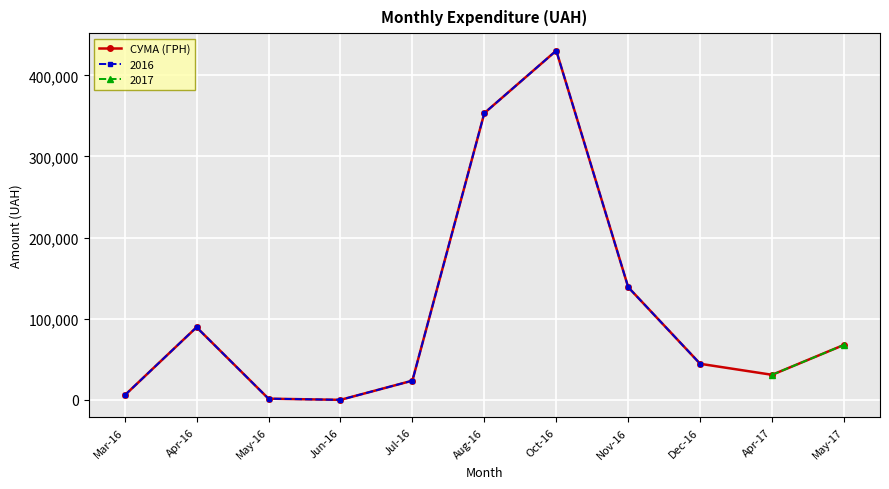

How many points are higher than both their immediate neighbors (excluding endpoints)?

2